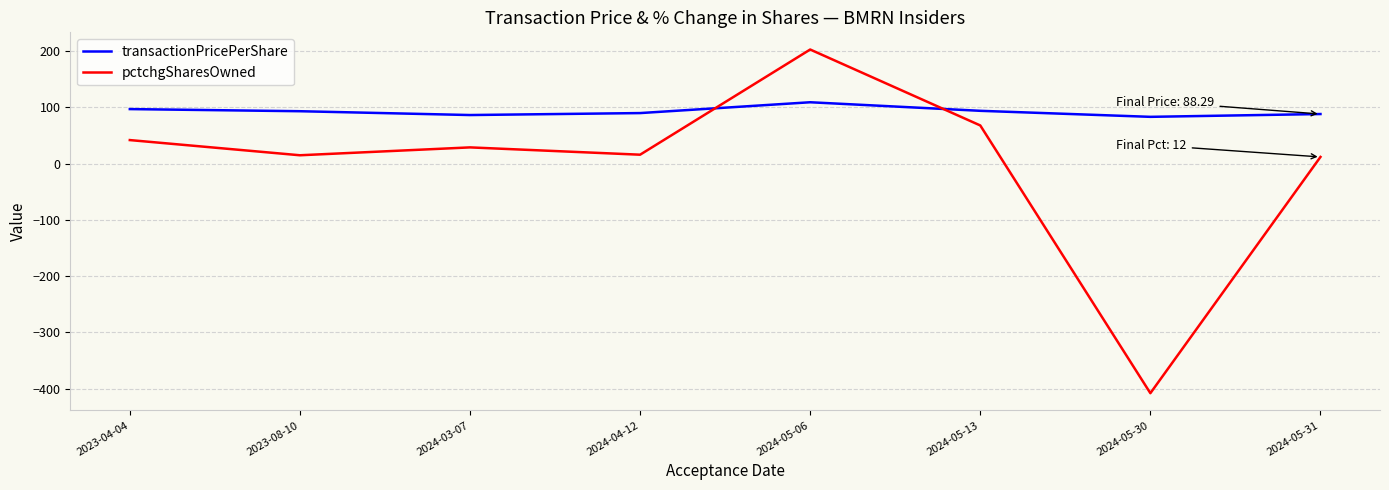

What are all the series names shown in the legend?

transactionPricePerShare, pctchgSharesOwned